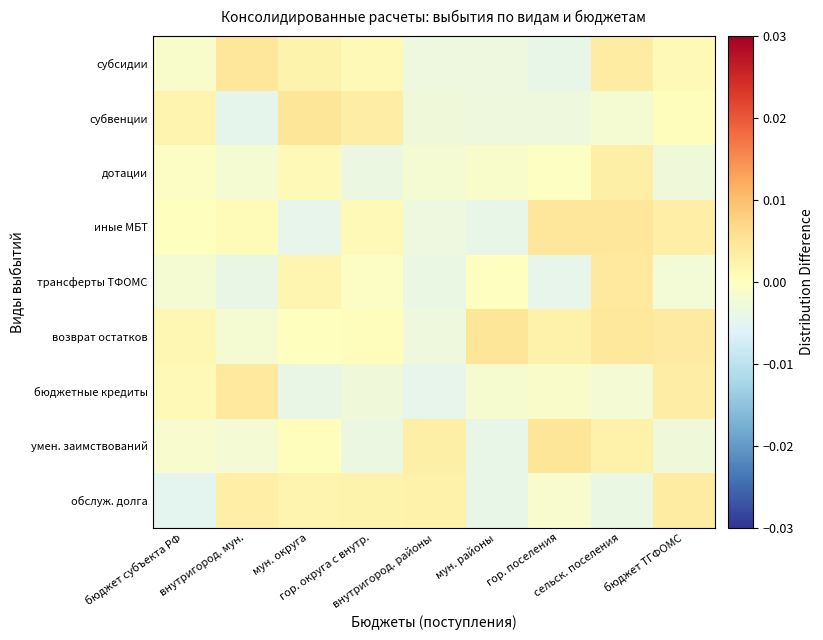

Which label corresponds to the largest value in the chart?

гор. поселения